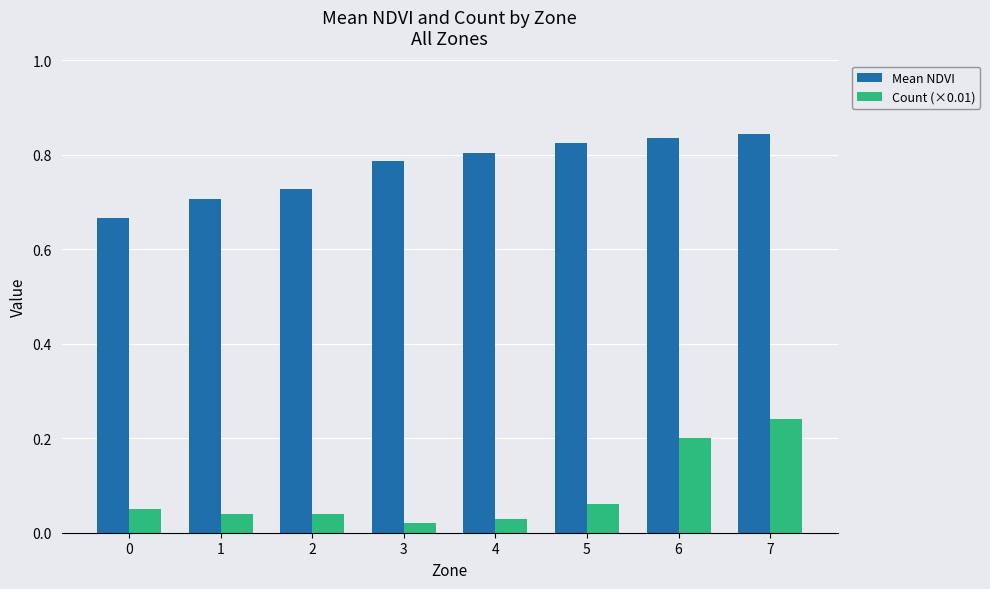

At how many categories does at least one series exceed 0?

8